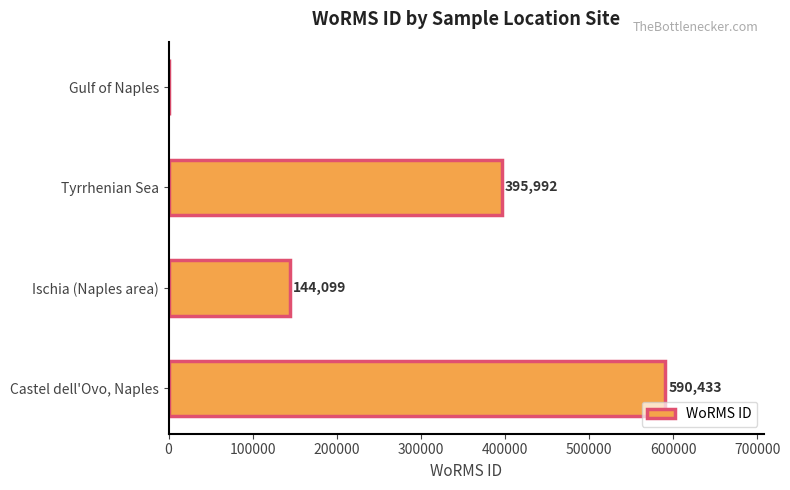

What is the sum of the values at Ischia (Naples area) and Tyrrhenian Sea?

540091